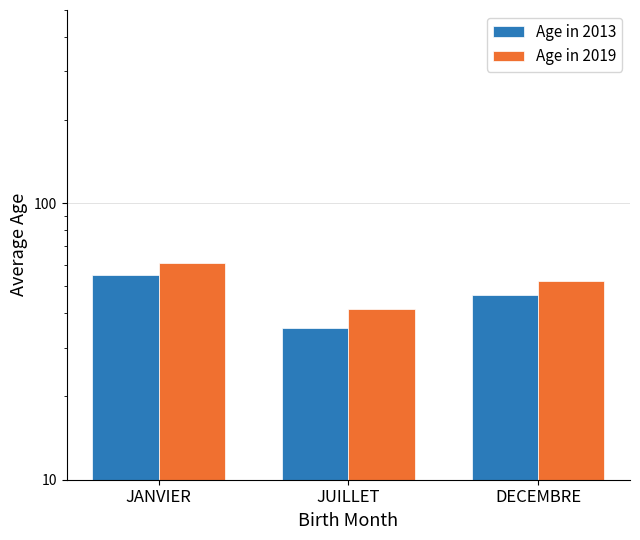

Is it true that Age in 2019 equals 52.5 at DECEMBRE?

True